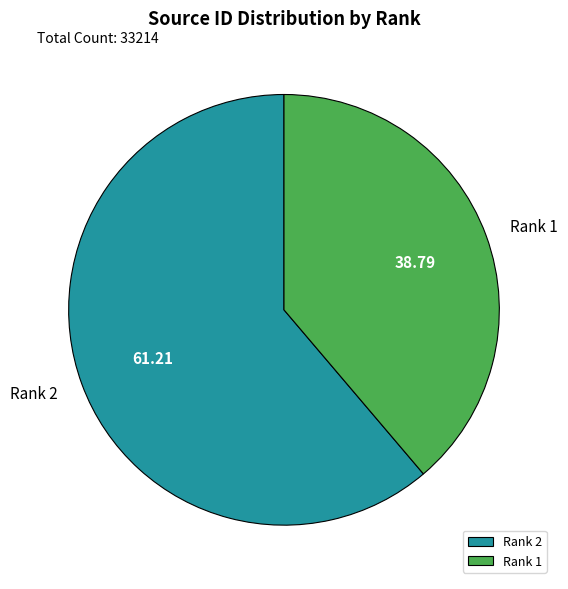

Count the number of slices in the pie.

2